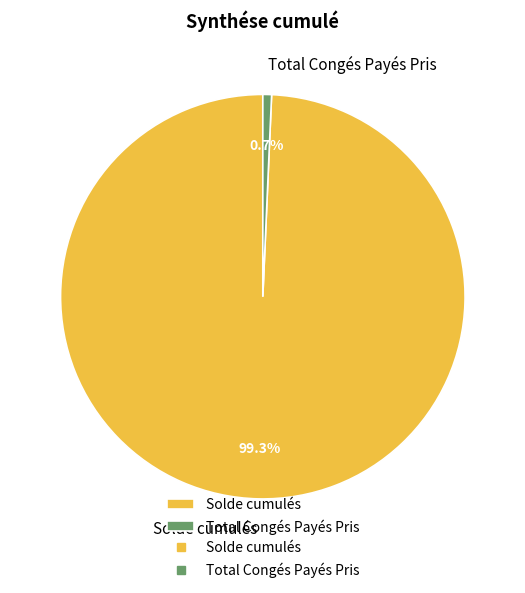

Is there a majority slice in this chart?

Yes